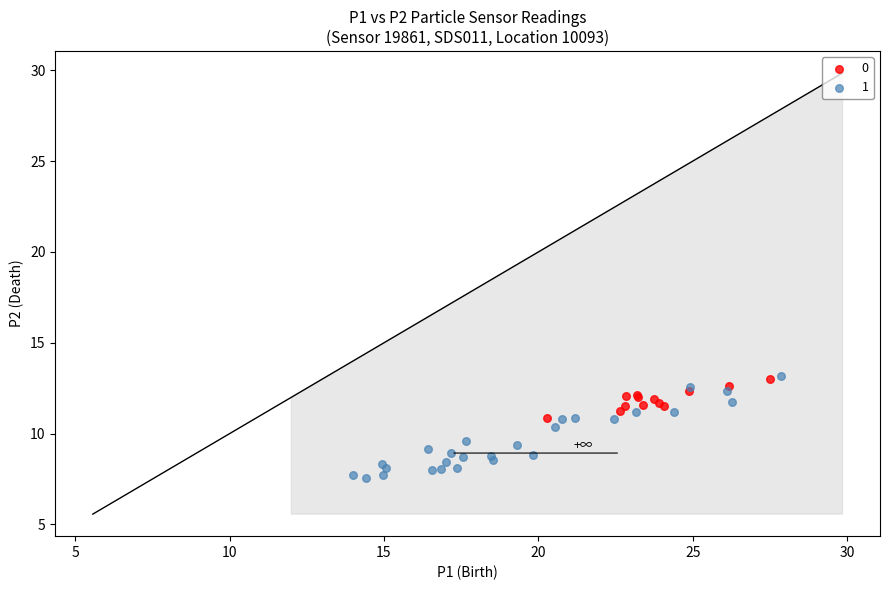

What are all the series names shown in the legend?

0, 1